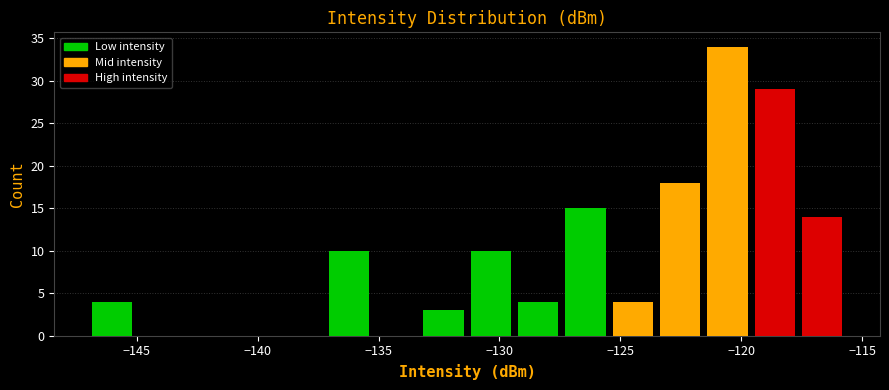

Read against the x-axis, roughly where is the centre of the tallest bar?

-120.5